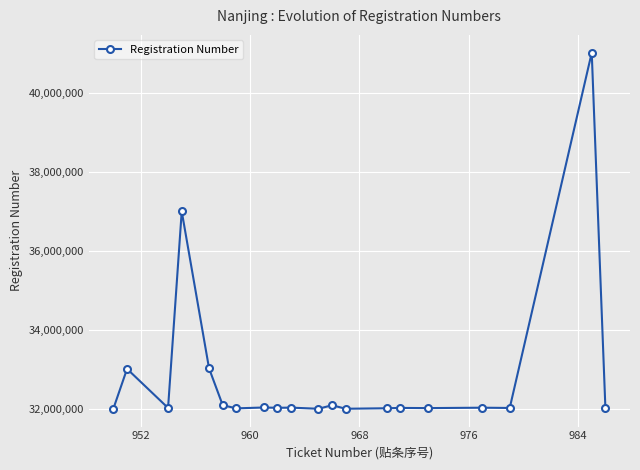

True or false: there are more than 1 points higher than both neighbors.

True